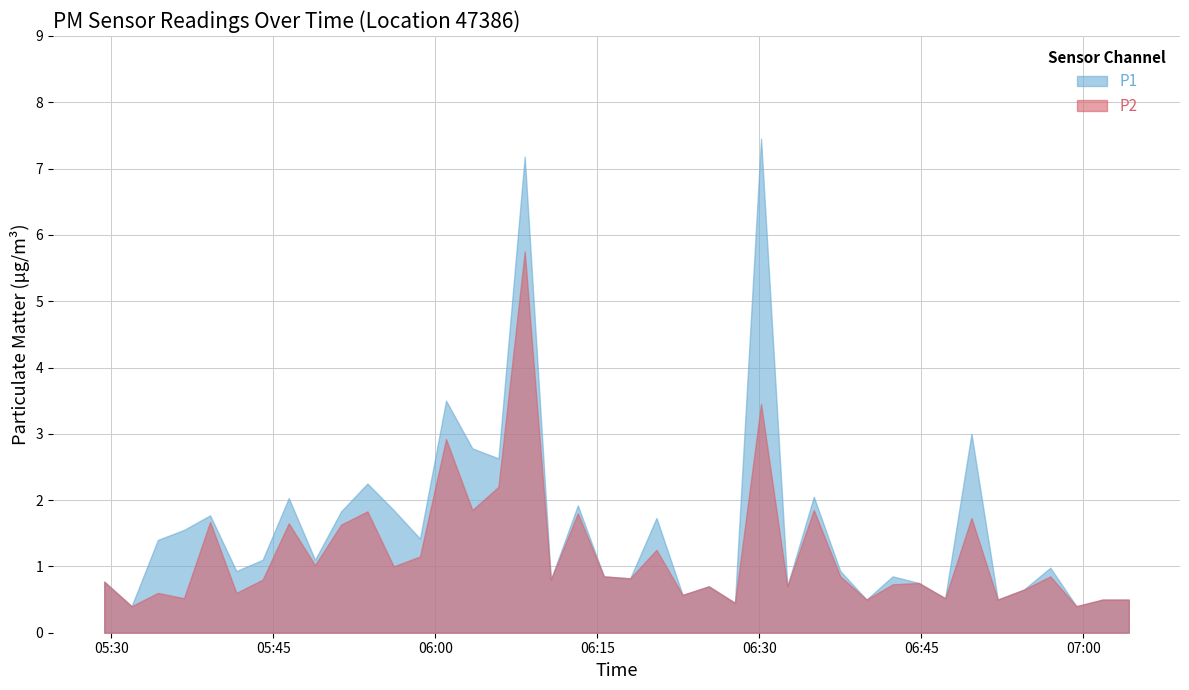

Reading right to left, extract all data points from this chart.

P1: 2024-01-25T07:04:12=0.5	2024-01-25T07:01:47=0.5	2024-01-25T06:59:21=0.4	2024-01-25T06:56:56=1.0	2024-01-25T06:54:29=0.7	2024-01-25T06:52:04=0.5	2024-01-25T06:49:38=3.0	2024-01-25T06:47:12=0.5	2024-01-25T06:44:46=0.8	2024-01-25T06:42:20=0.8	2024-01-25T06:39:55=0.5	2024-01-25T06:37:29=0.9	2024-01-25T06:35:02=2.0	2024-01-25T06:32:35=0.7	2024-01-25T06:30:09=7.5	2024-01-25T06:27:44=0.5	2024-01-25T06:25:19=0.7	2024-01-25T06:22:53=0.6	2024-01-25T06:20:28=1.7	2024-01-25T06:18:02=0.8	2024-01-25T06:15:36=0.8	2024-01-25T06:13:11=1.9	2024-01-25T06:10:41=0.8	2024-01-25T06:08:16=7.2	2024-01-25T06:05:50=2.6	2024-01-25T06:03:25=2.8	2024-01-25T06:00:59=3.5	2024-01-25T05:58:34=1.4	2024-01-25T05:56:08=1.9	2024-01-25T05:53:42=2.2	2024-01-25T05:51:16=1.8	2024-01-25T05:48:51=1.1	2024-01-25T05:46:25=2.0	2024-01-25T05:44:00=1.1	2024-01-25T05:41:34=0.9	2024-01-25T05:39:08=1.8	2024-01-25T05:36:43=1.6	2024-01-25T05:34:18=1.4	2024-01-25T05:31:52=0.4	2024-01-25T05:29:20=0.8
P2: 2024-01-25T07:04:12=0.5	2024-01-25T07:01:47=0.5	2024-01-25T06:59:21=0.4	2024-01-25T06:56:56=0.8	2024-01-25T06:54:29=0.7	2024-01-25T06:52:04=0.5	2024-01-25T06:49:38=1.7	2024-01-25T06:47:12=0.5	2024-01-25T06:44:46=0.8	2024-01-25T06:42:20=0.7	2024-01-25T06:39:55=0.5	2024-01-25T06:37:29=0.8	2024-01-25T06:35:02=1.9	2024-01-25T06:32:35=0.7	2024-01-25T06:30:09=3.5	2024-01-25T06:27:44=0.5	2024-01-25T06:25:19=0.7	2024-01-25T06:22:53=0.6	2024-01-25T06:20:28=1.2	2024-01-25T06:18:02=0.8	2024-01-25T06:15:36=0.8	2024-01-25T06:13:11=1.8	2024-01-25T06:10:41=0.8	2024-01-25T06:08:16=5.8	2024-01-25T06:05:50=2.2	2024-01-25T06:03:25=1.9	2024-01-25T06:00:59=2.9	2024-01-25T05:58:34=1.1	2024-01-25T05:56:08=1.0	2024-01-25T05:53:42=1.8	2024-01-25T05:51:16=1.6	2024-01-25T05:48:51=1.0	2024-01-25T05:46:25=1.6	2024-01-25T05:44:00=0.8	2024-01-25T05:41:34=0.6	2024-01-25T05:39:08=1.7	2024-01-25T05:36:43=0.5	2024-01-25T05:34:18=0.6	2024-01-25T05:31:52=0.4	2024-01-25T05:29:20=0.8